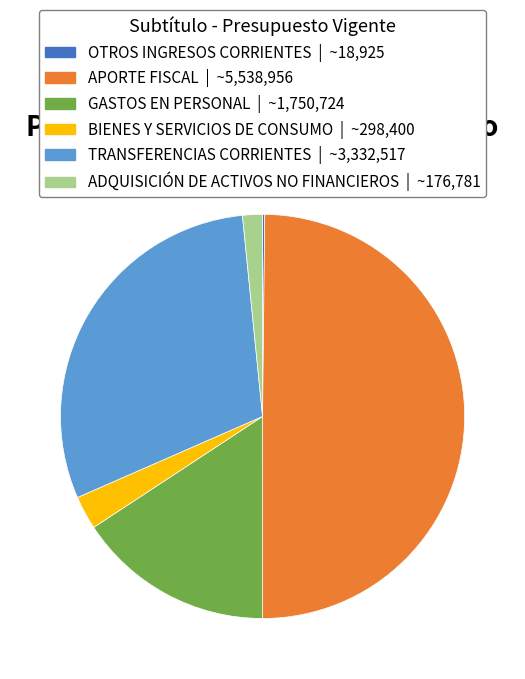

Which has a higher value, TRANSFERENCIAS CORRIENTES or BIENES Y SERVICIOS DE CONSUMO?

TRANSFERENCIAS CORRIENTES